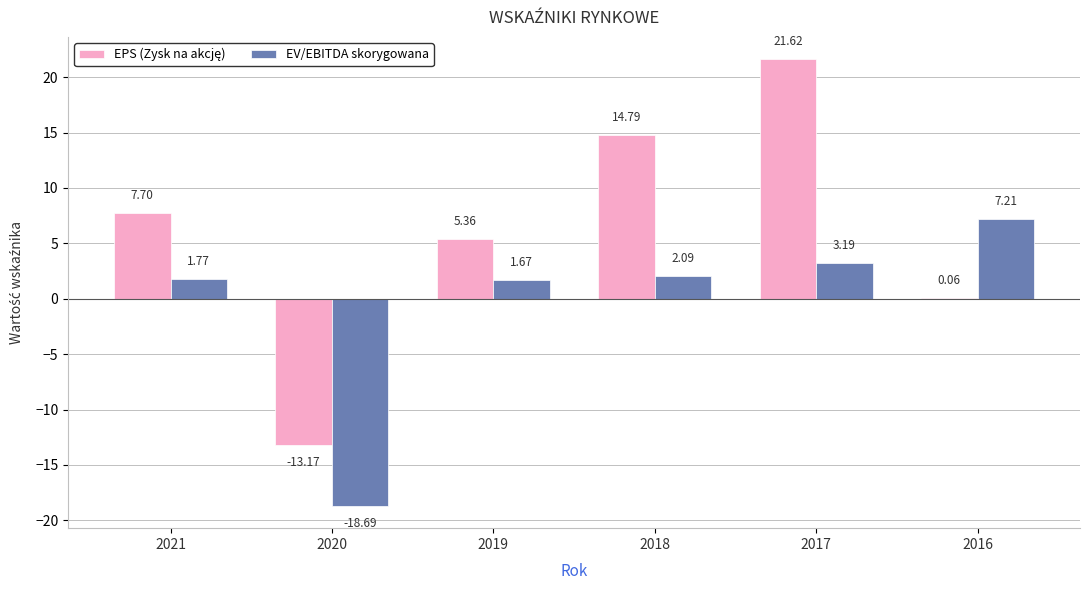

What is the sum of all EV/EBITDA skorygowana values?

-2.8